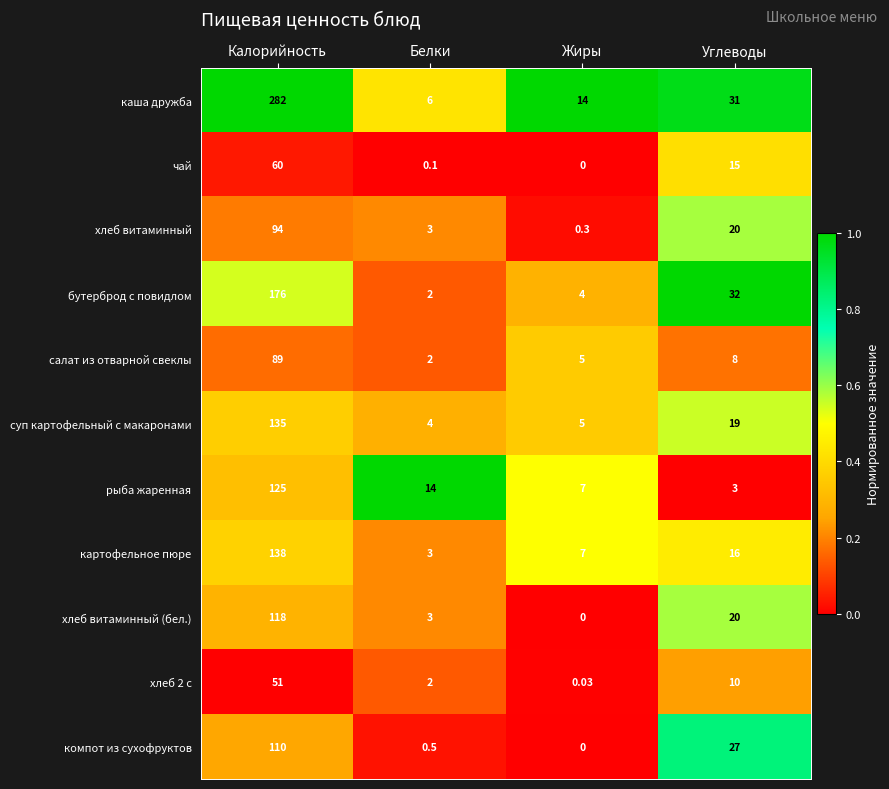

Which series has the widest spread of values?

каша дружба